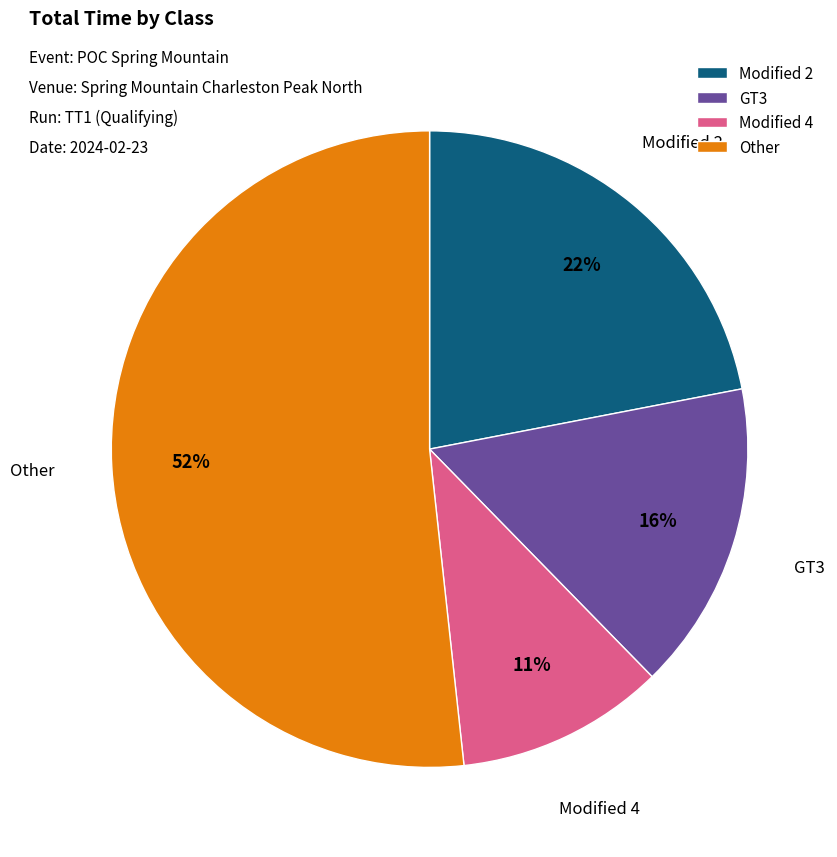

Is it true that Modified 2 is 22% of the pie?

True